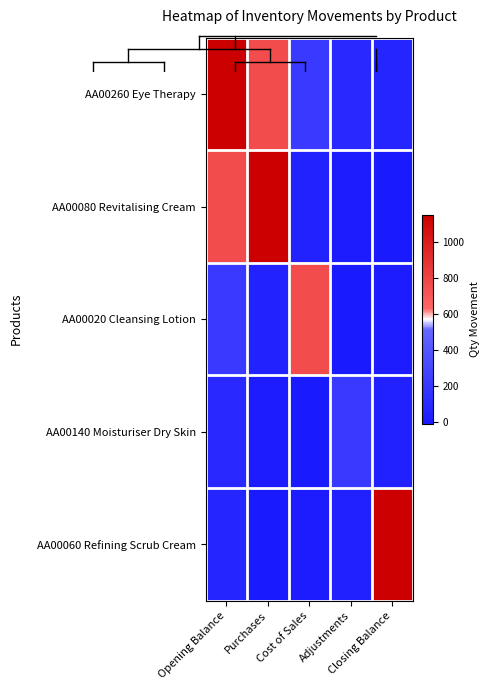

At how many categories does at least one series exceed 540?

4